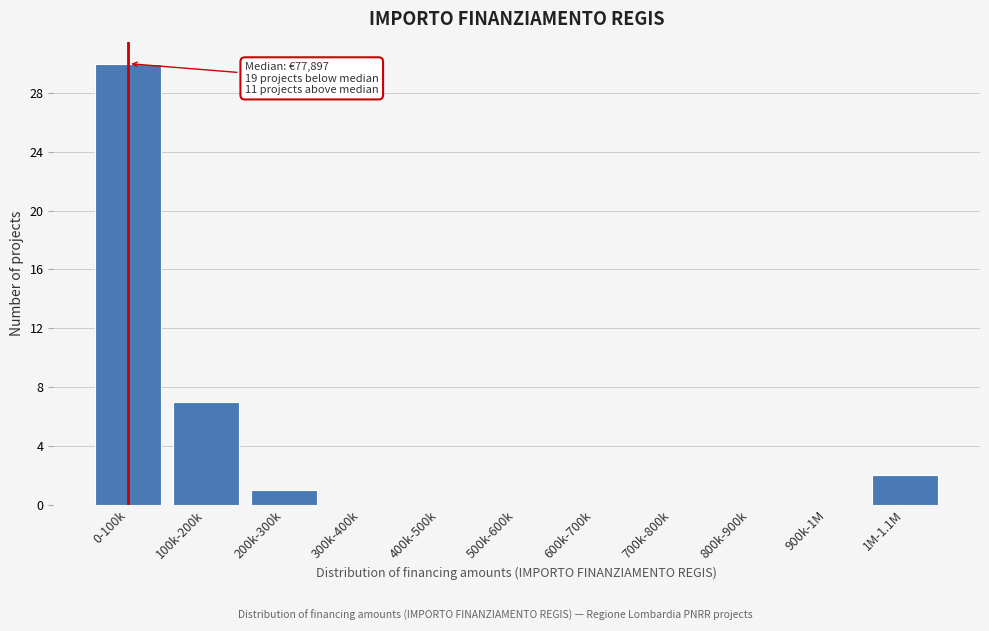

Reading right to left, what are all the values shown in this chart?

1M-1.1M=2	900k-1M=0	800k-900k=0	700k-800k=0	600k-700k=0	500k-600k=0	400k-500k=0	300k-400k=0	200k-300k=1	100k-200k=7	0-100k=30